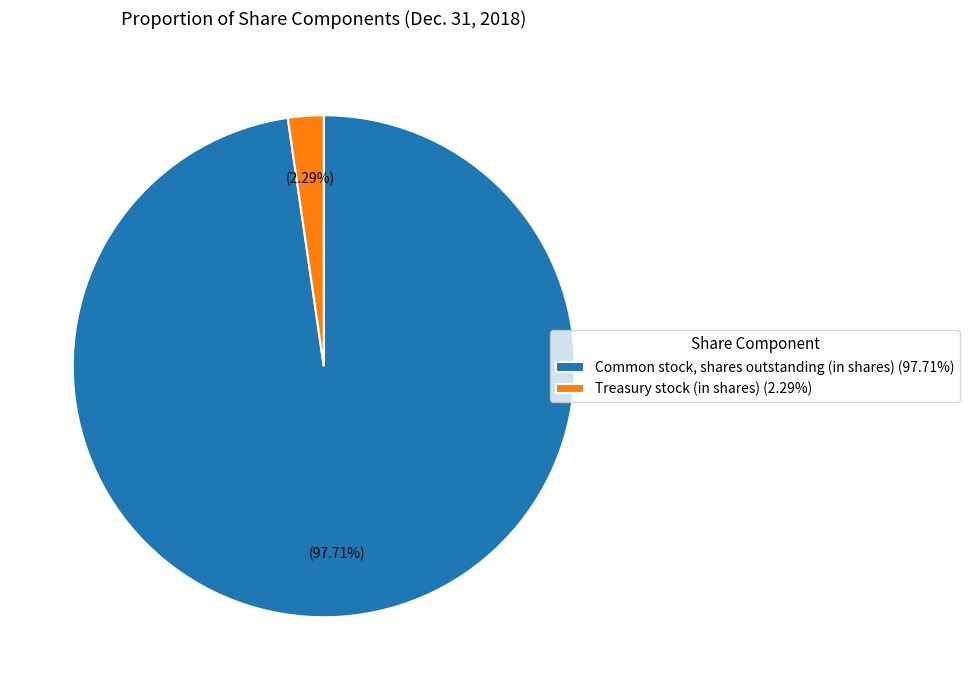

What is the smallest slice in the pie chart?

Treasury stock (in shares) (2.29%)